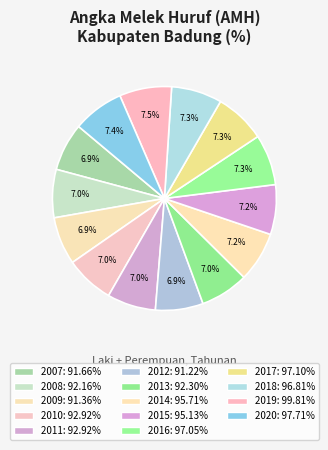

What is the total percentage of 2012 and 2010?

13.9%